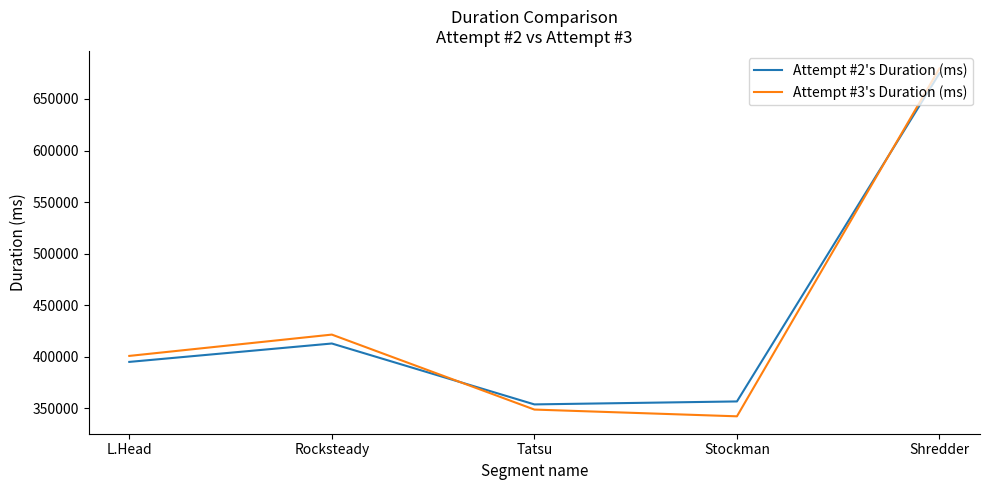

What is the average value of the Attempt #2's Duration (ms) series?

438630